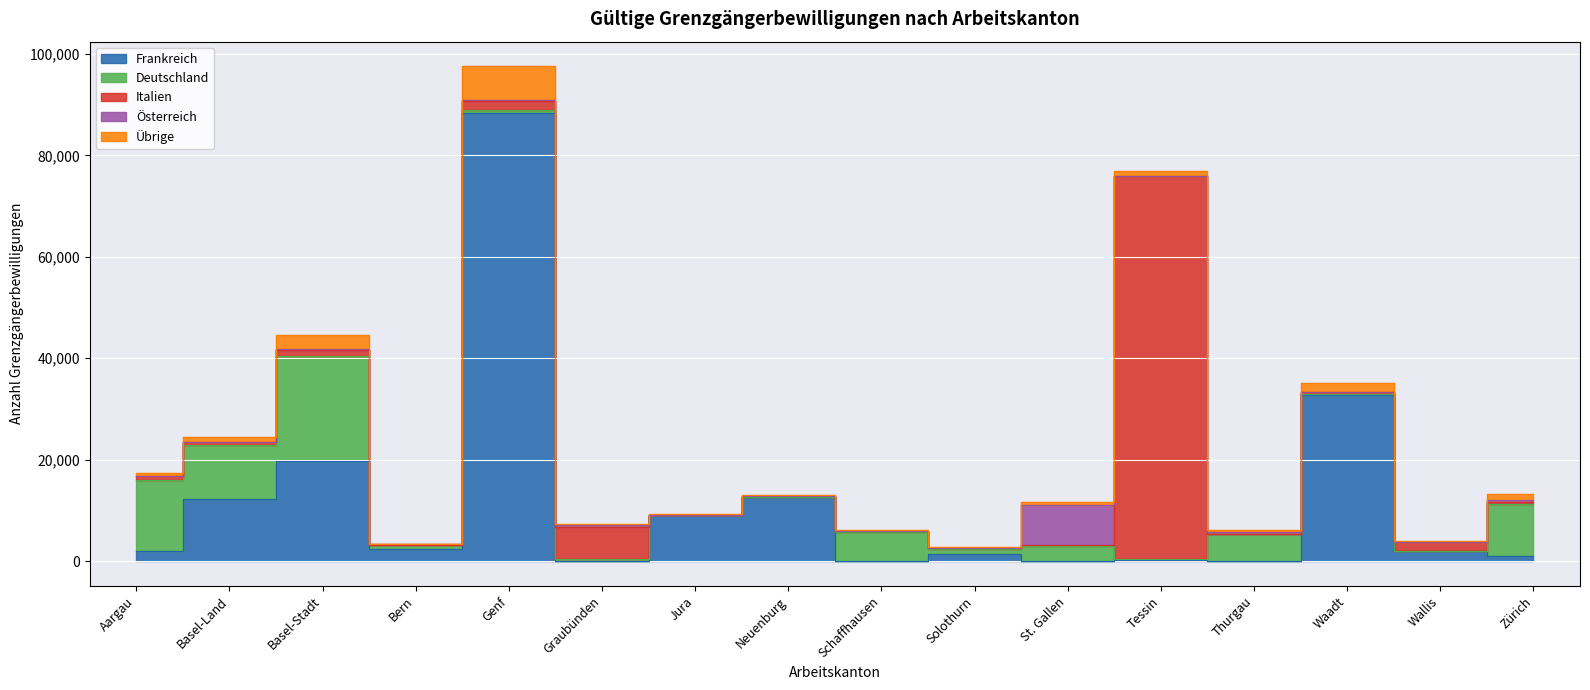

What is the approximate value of Italien at Bern, to the nearest 100?

100